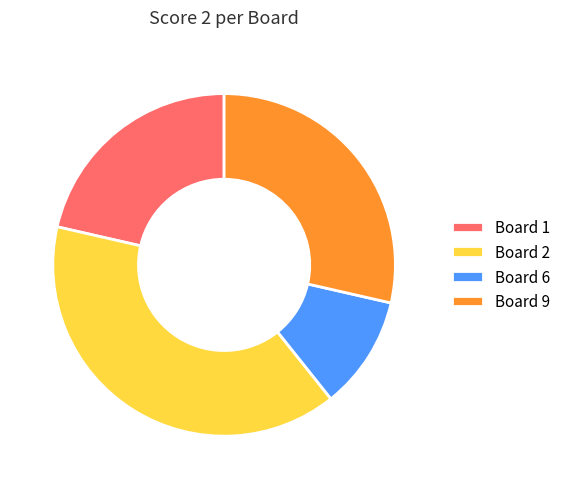

What is the ratio of the value at Board 2 to the value at Board 6?

3.7